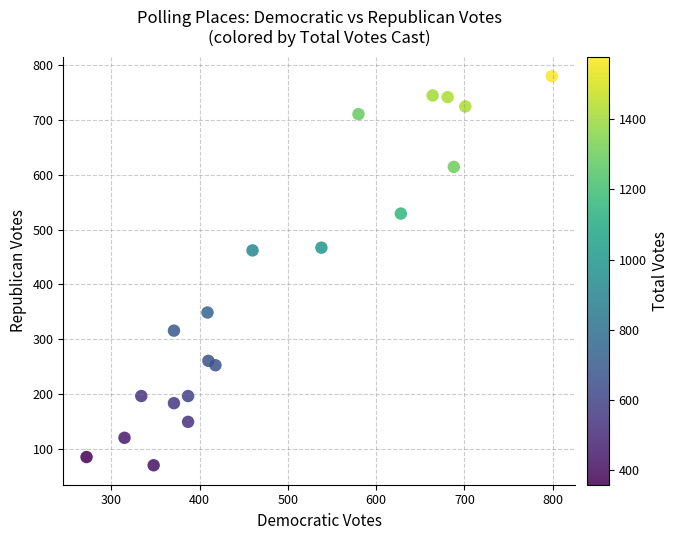

What is the range of Y values (max minus min)?

708